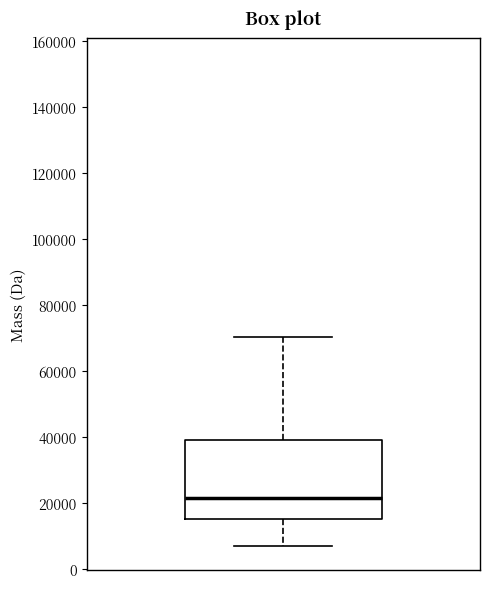

Read this box plot against the y-axis: the position of the median line, the range covered by the box, and the ends of both whiskers. The values are not printed on the chart, so give them approximately, as read against the axis.

median 22000, box 16000 to 40000, whiskers 8000 to 70000